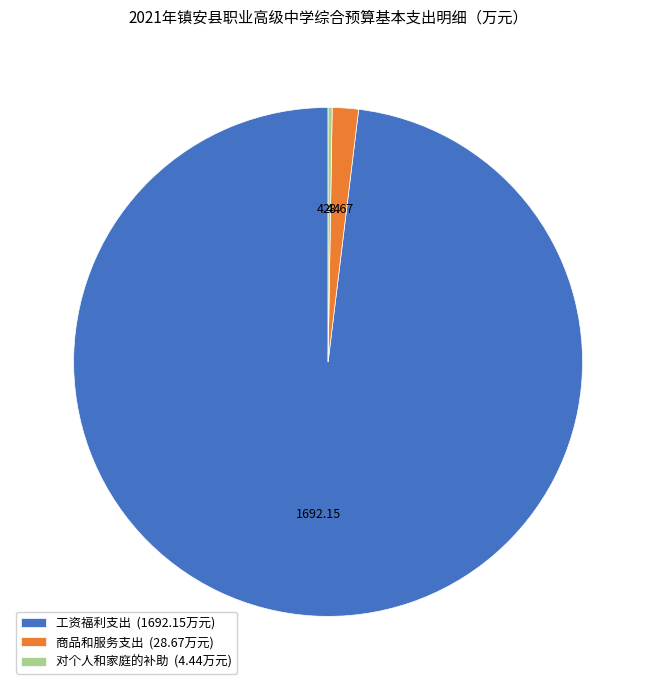

Is it true that 商品和服务支出 is 11% of the pie?

False